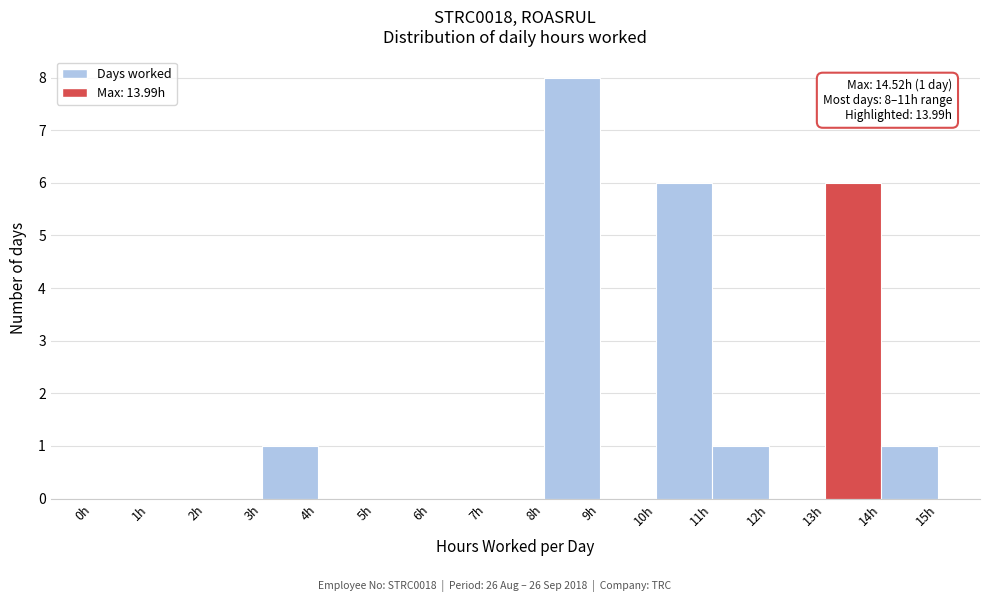

Which range on the x-axis has the tallest bar?

8 to 9